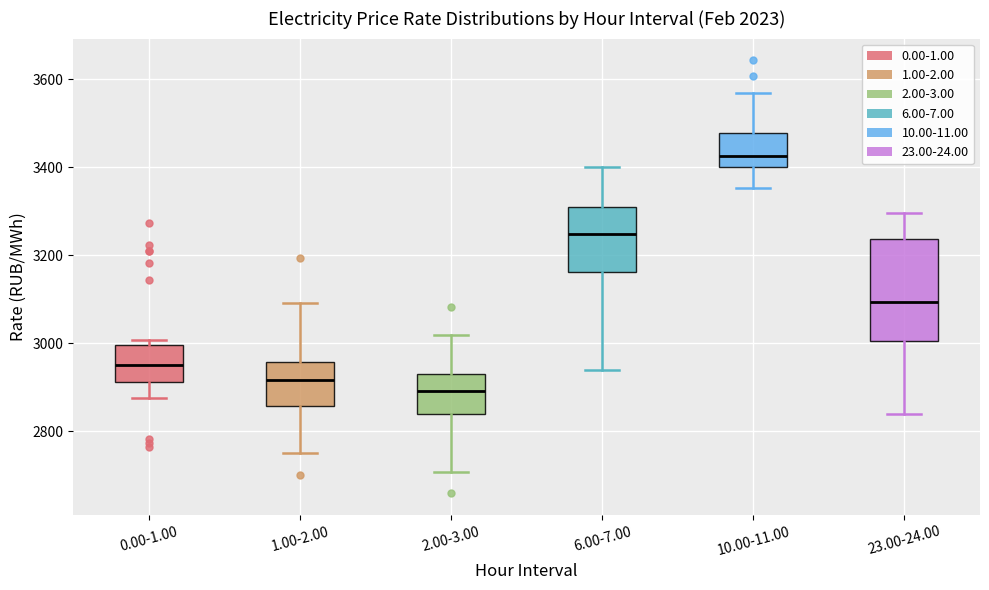

Which box has the highest median line?

10.00-11.00